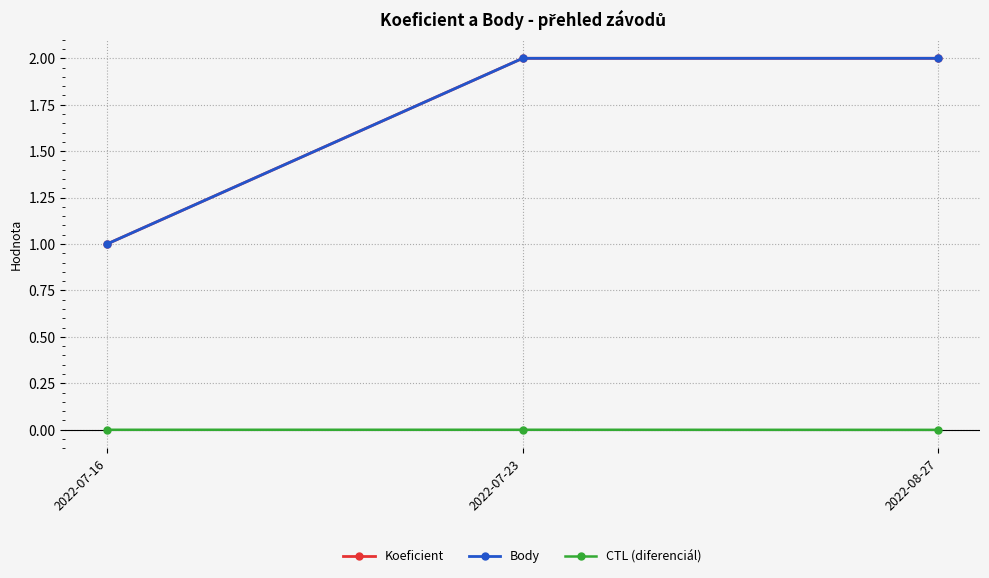

Is this an area chart (filled region under the line)?

No